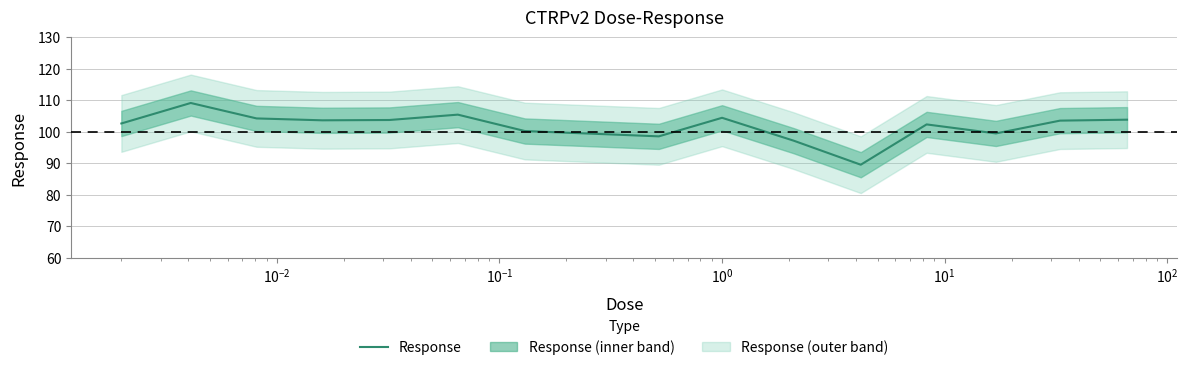

What is the maximum value for Response?

109.1